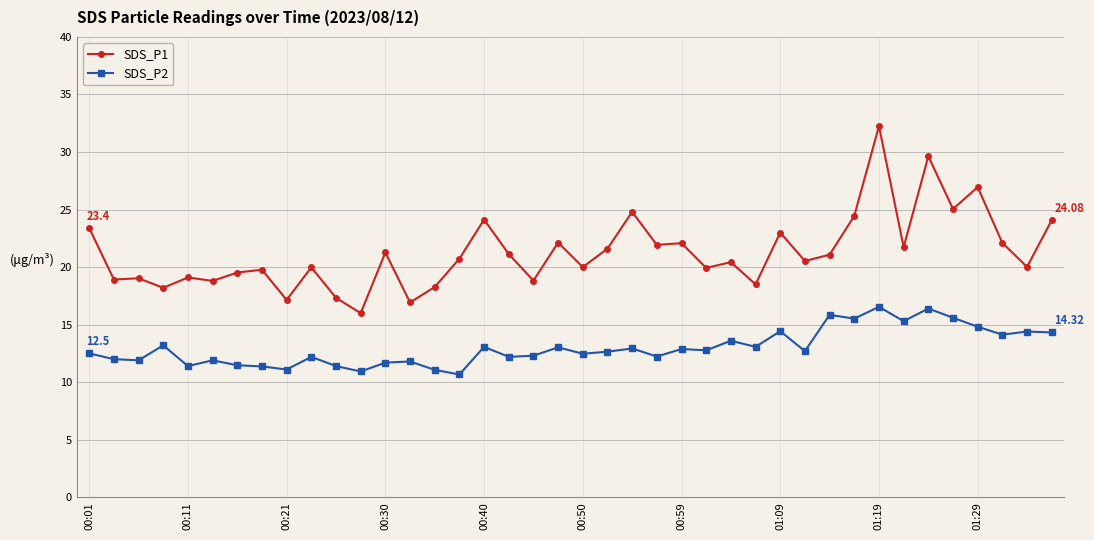

What is the value of the SDS_P1 point at the 30th from the left?

20.5